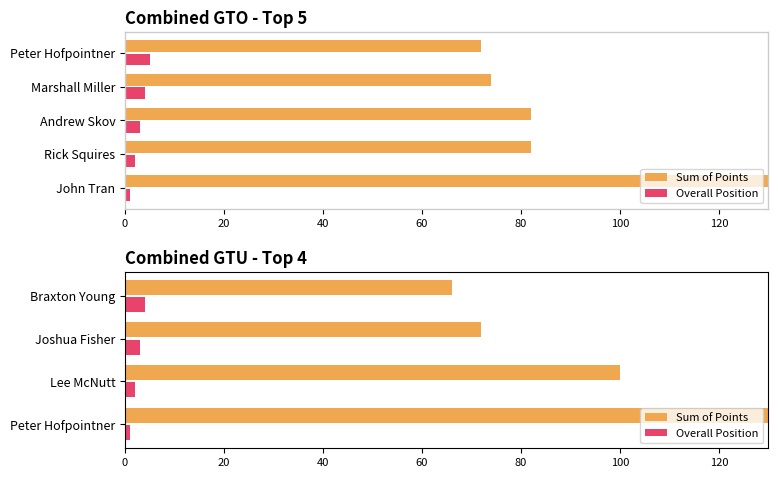

At how many categories does at least one series exceed 45?

4